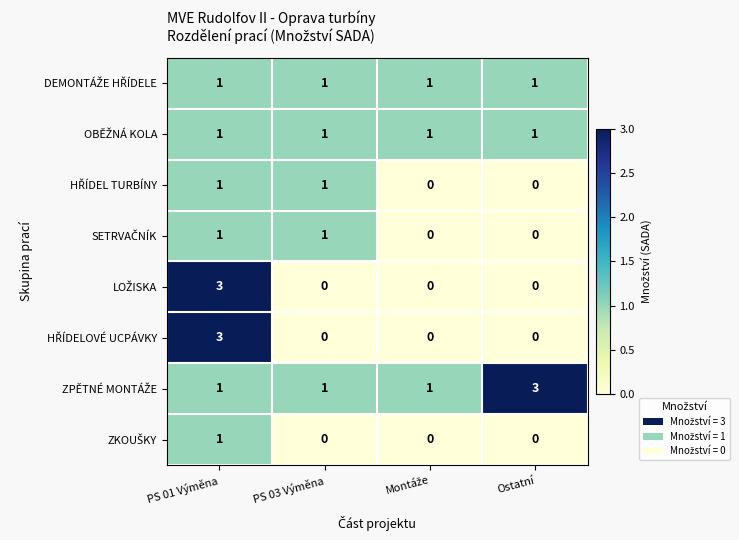

At which category is the sum across all series the highest?

PS 01 Výměna